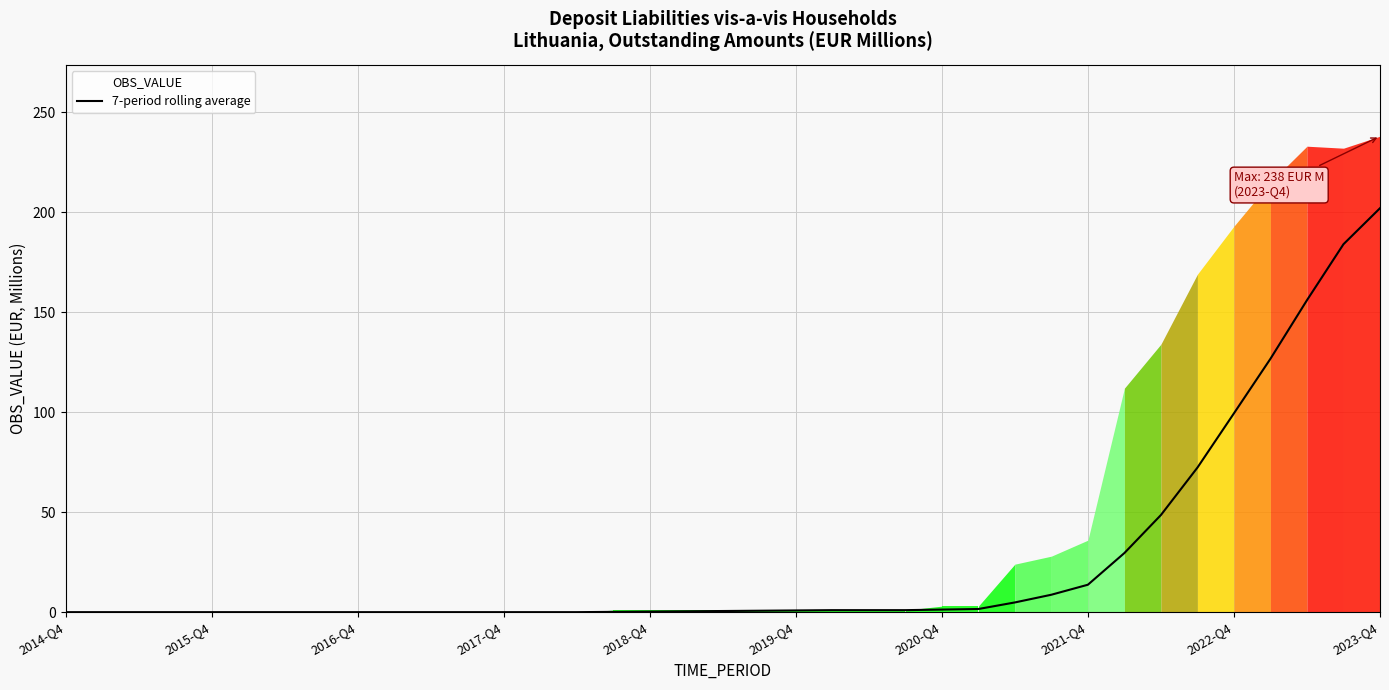

What is the highest value of the 7-period rolling average series?

202.0